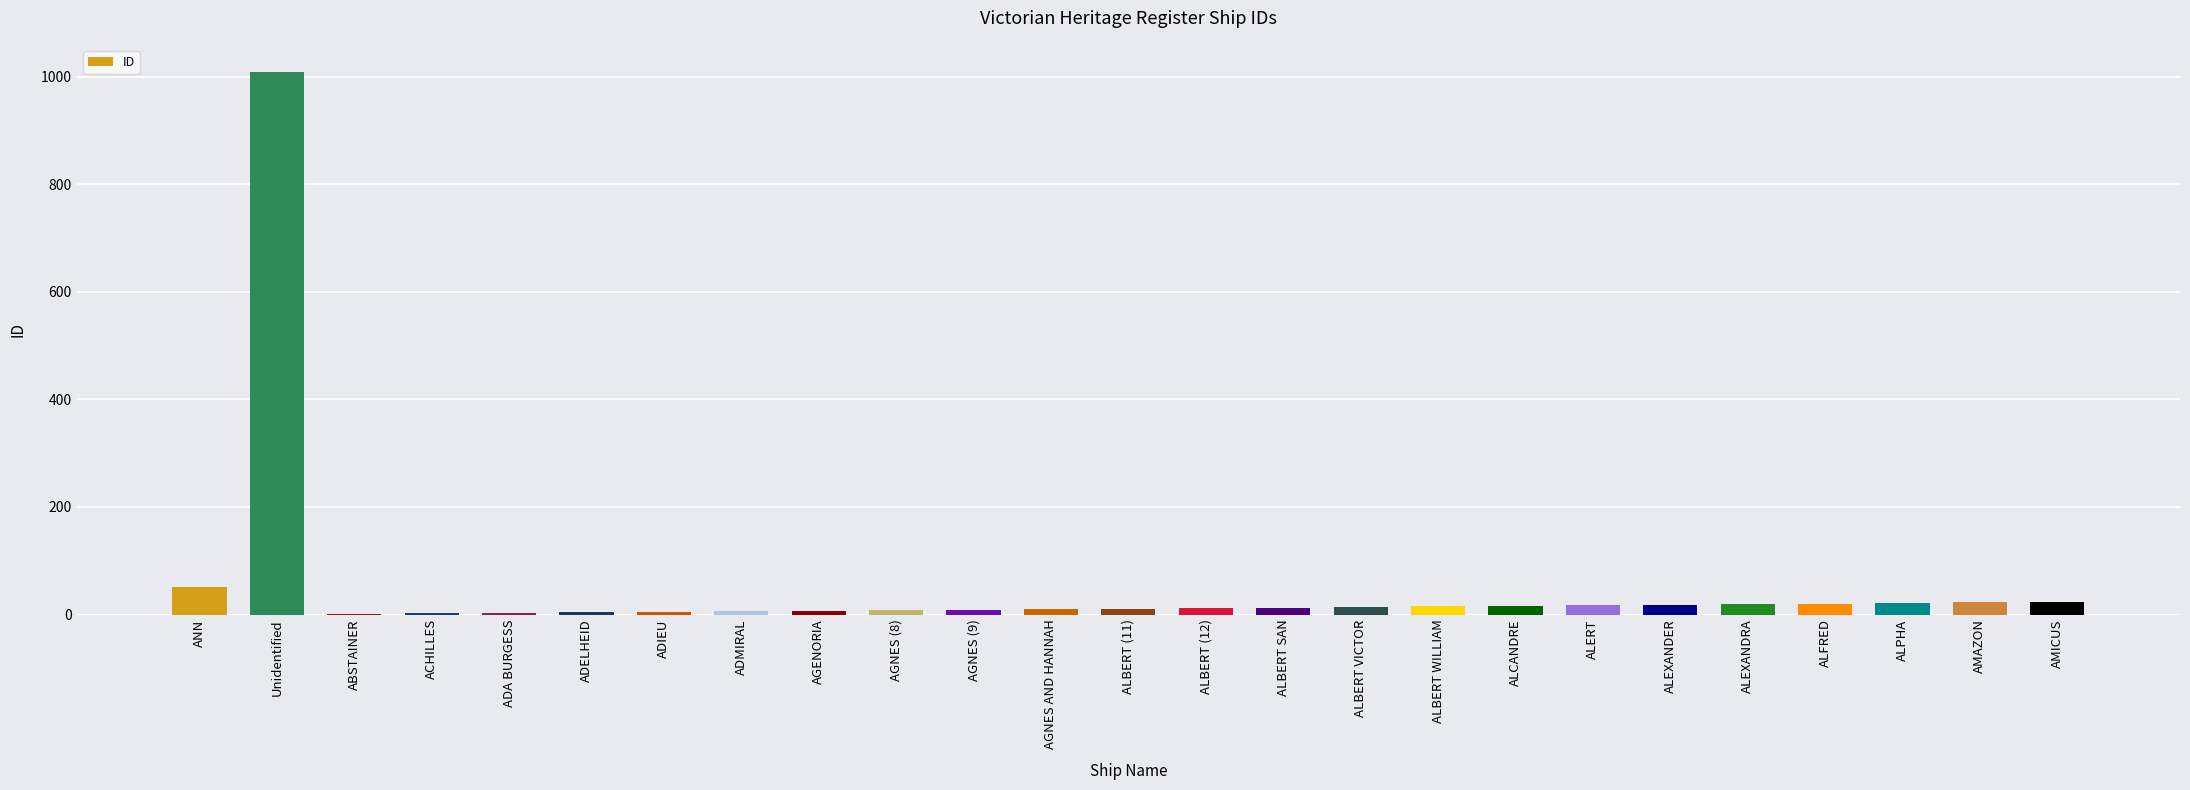

Where is the data nearest to the value 505?

ANN